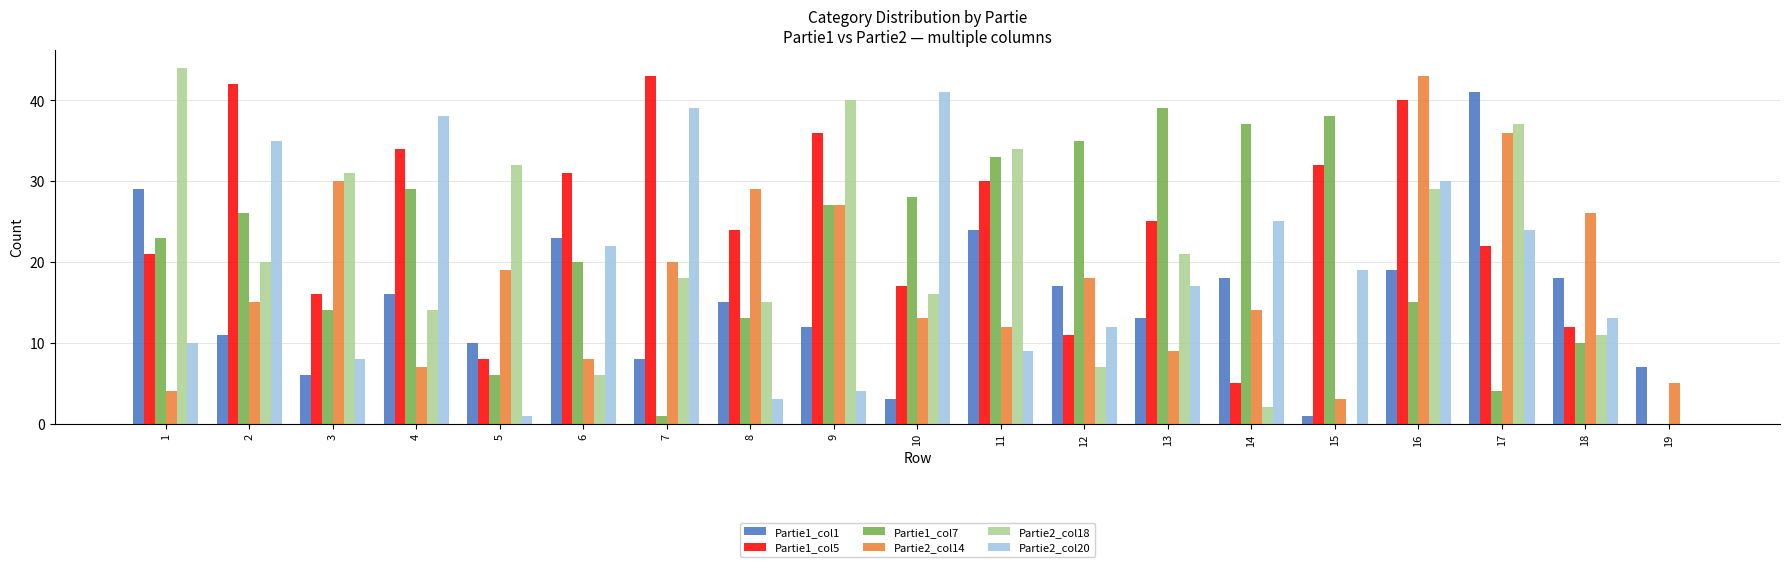

Which category has the highest value across all series?

1